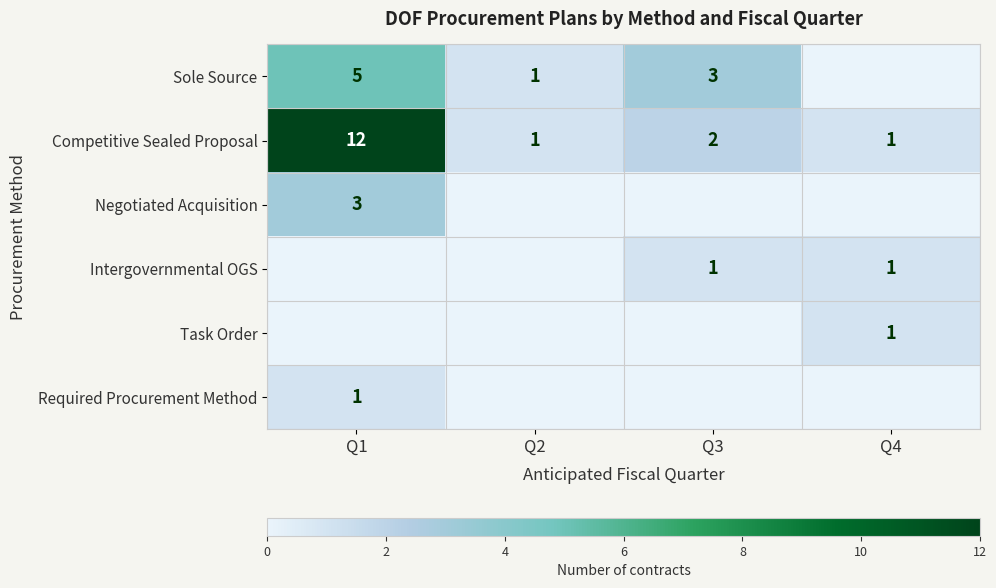

What is the maximum value for Competitive Sealed Proposal?

12